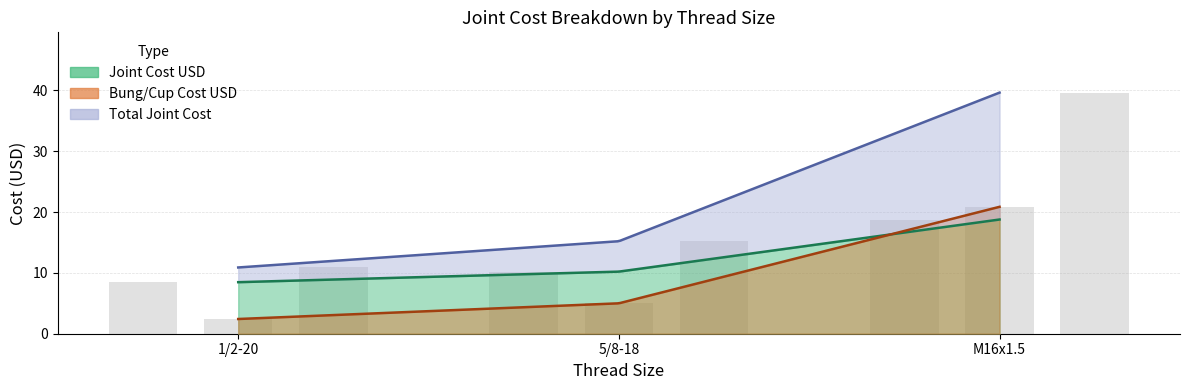

At which category is the sum across all series the highest?

M16x1.5